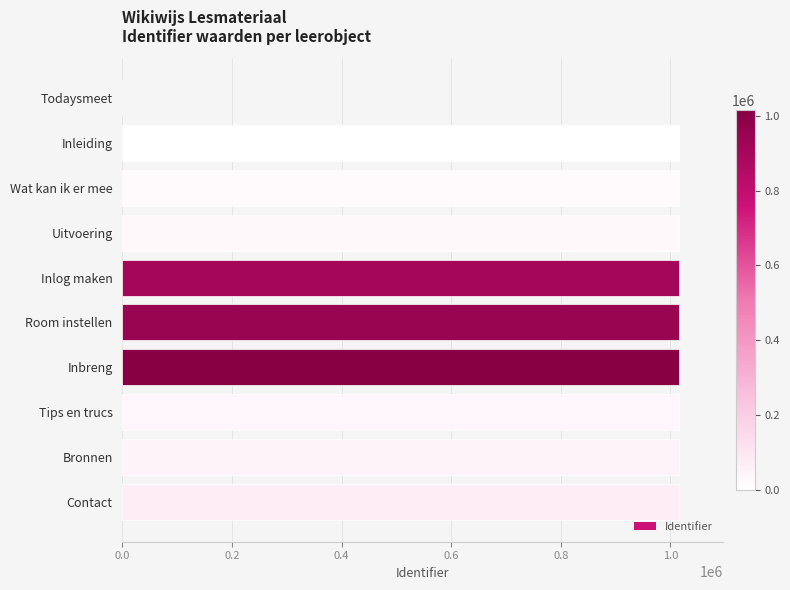

How many series are shown in this chart?

1